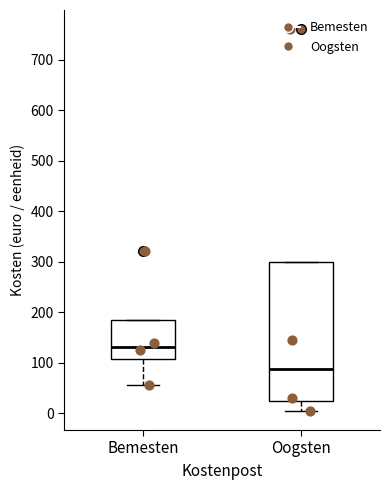

Which box is the tallest, from its lower edge to its upper edge?

Oogsten